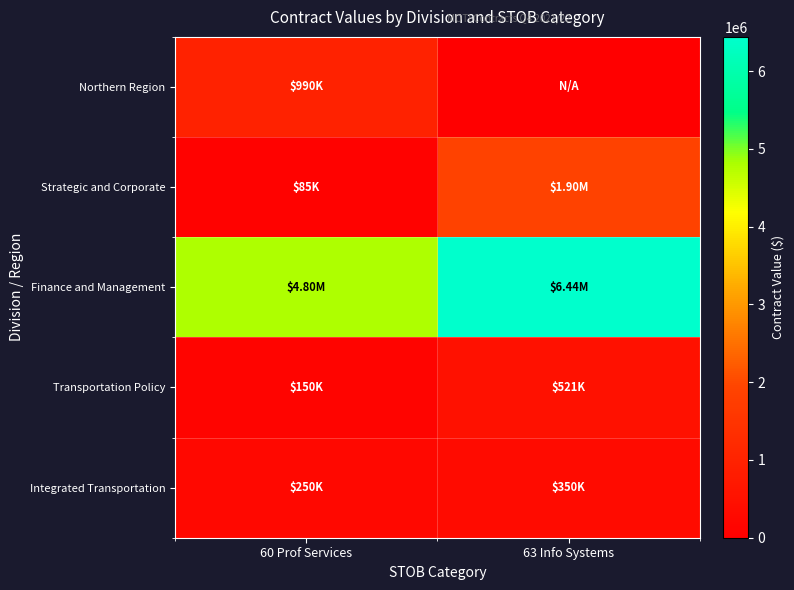

At how many categories does at least one series exceed 5479199?

1